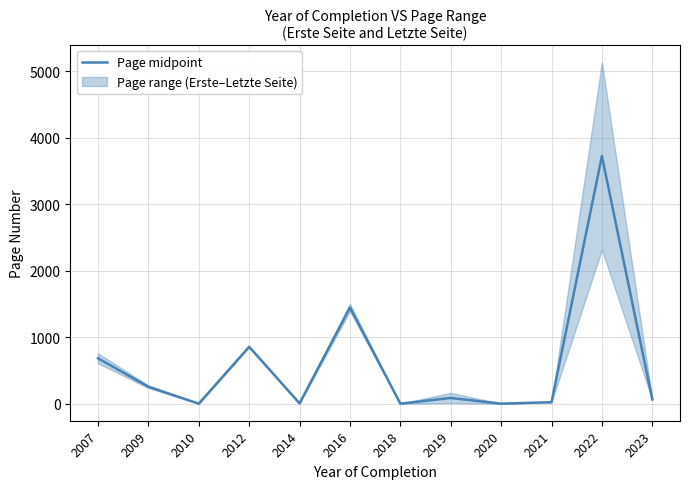

Count the number of categories in the chart.

12